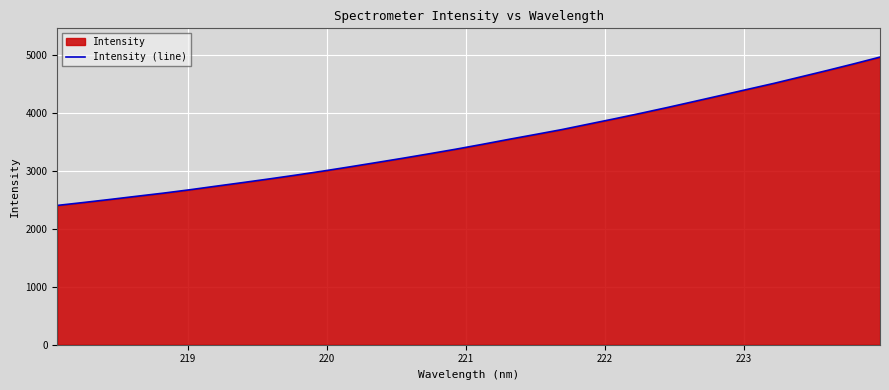

What is the difference between the maximum and minimum values?

2563.2